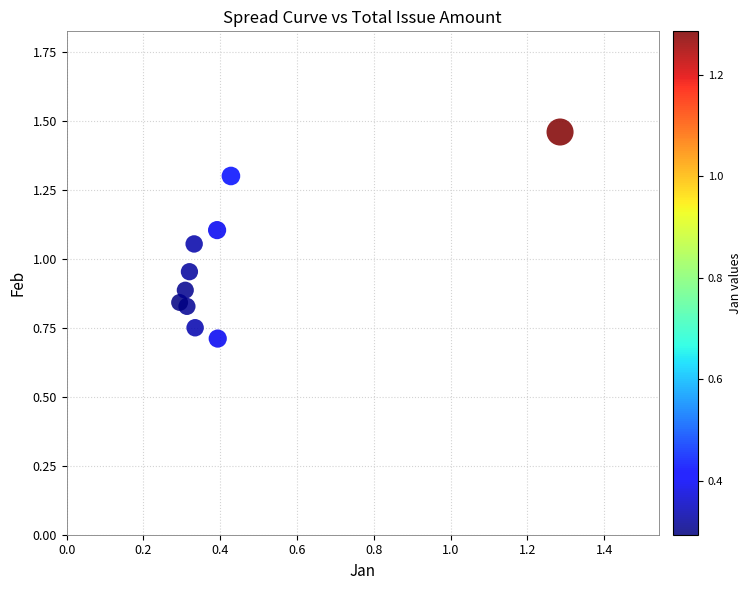

What is the average X value?

0.4